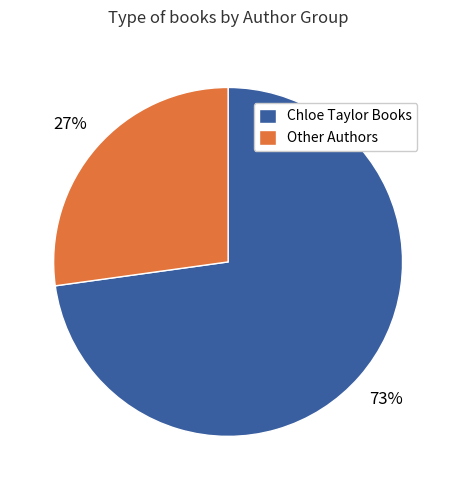

True or false: Other Authors accounts for 14% of the total.

False